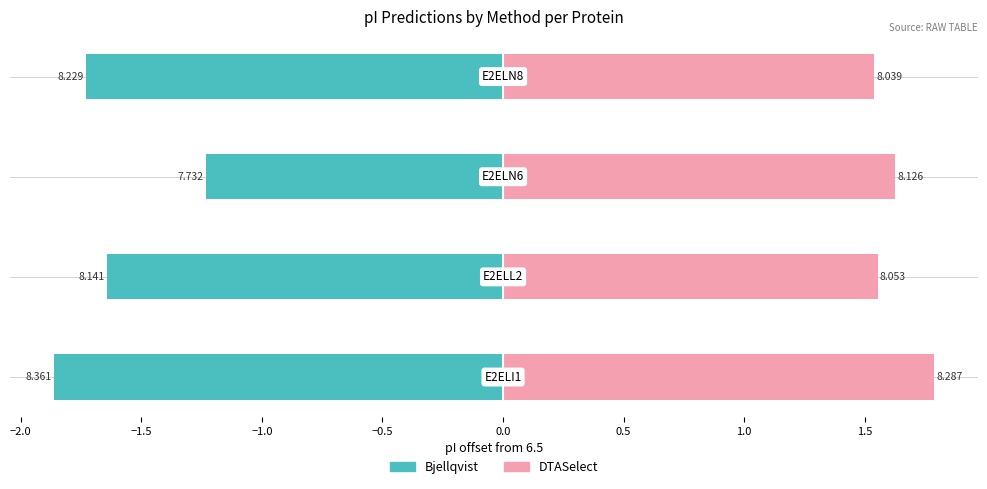

Rank the series by their average value, from highest to lowest.

DTASelect, Bjellqvist